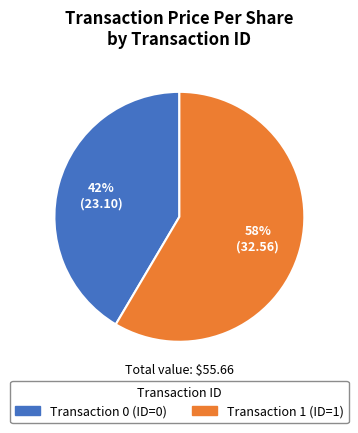

To the nearest percent, what is the average slice percentage?

50%